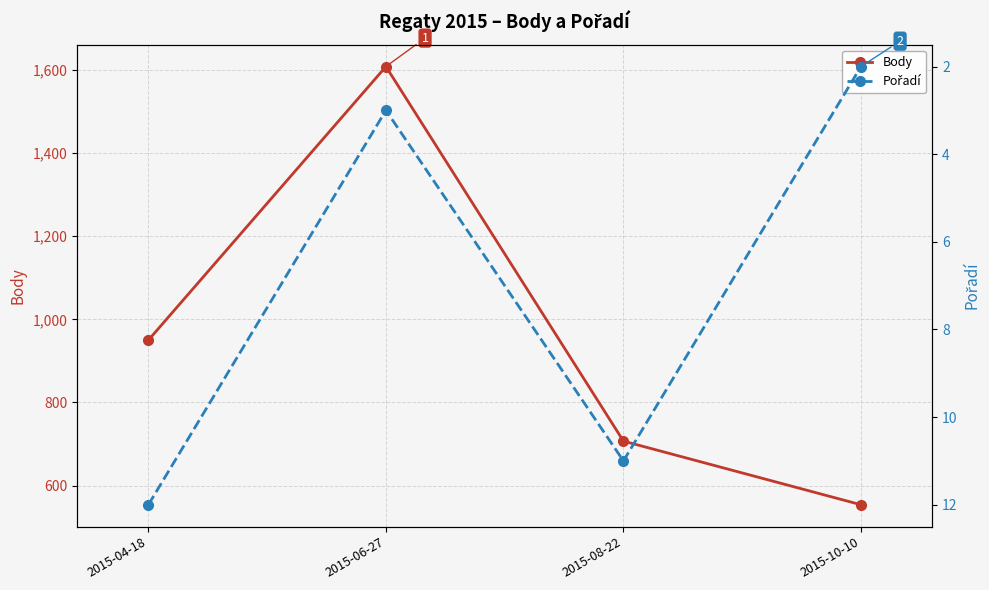

Which series has the largest total across all categories?

Body